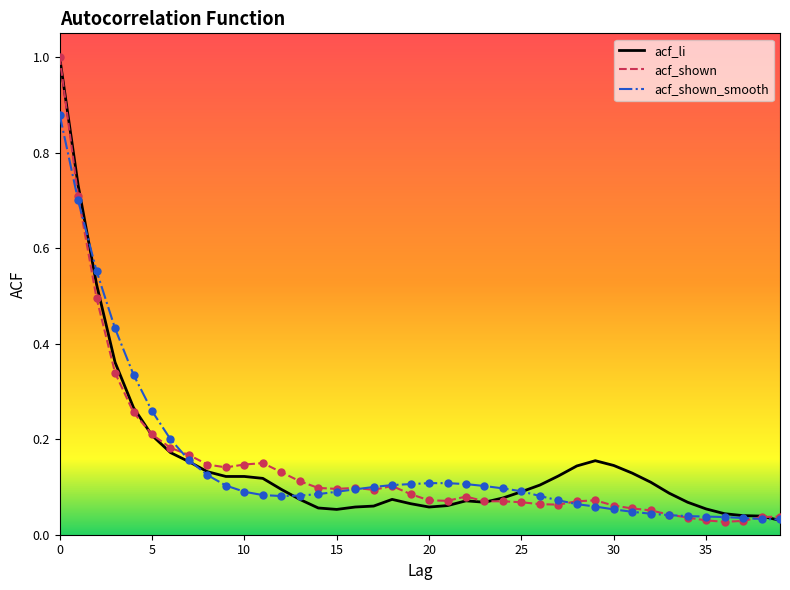

What is the highest value of the acf_shown series?

1.0